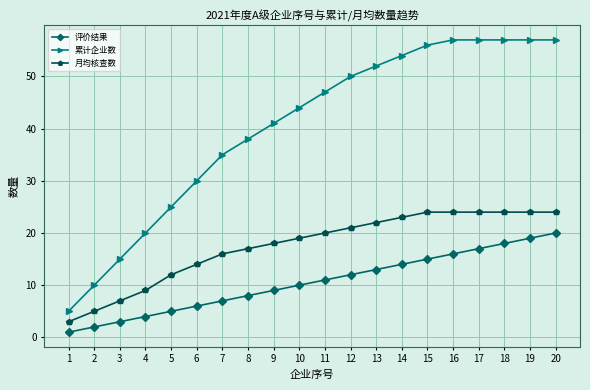

Between 11 and 20, which series saw the biggest shift?

累计企业数